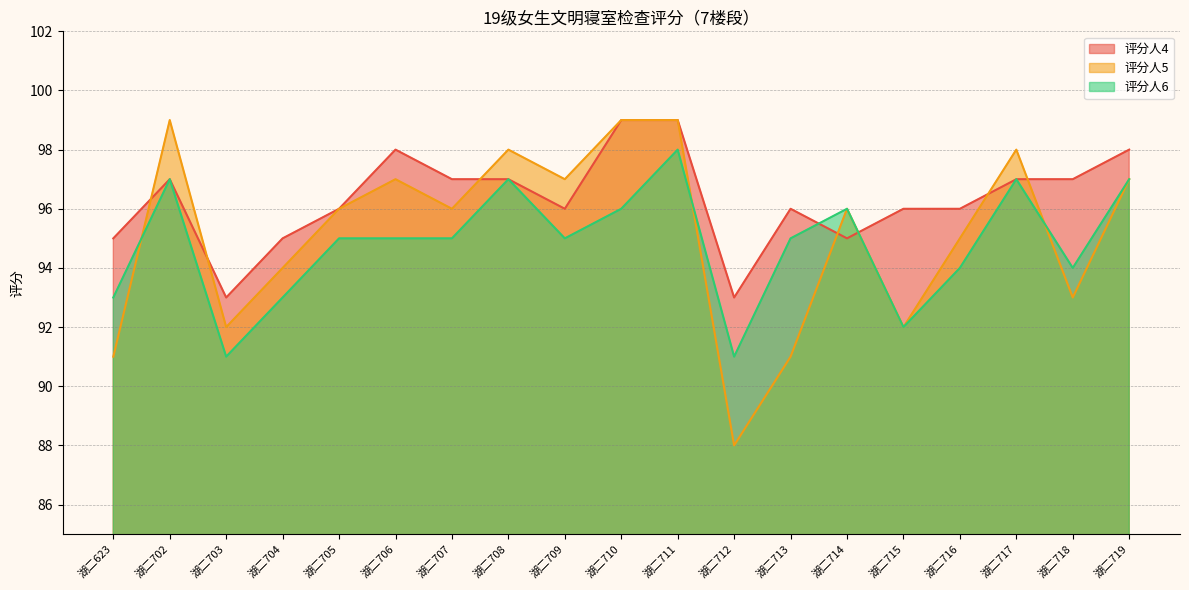

What is the average value of the 评分人4 series?

96